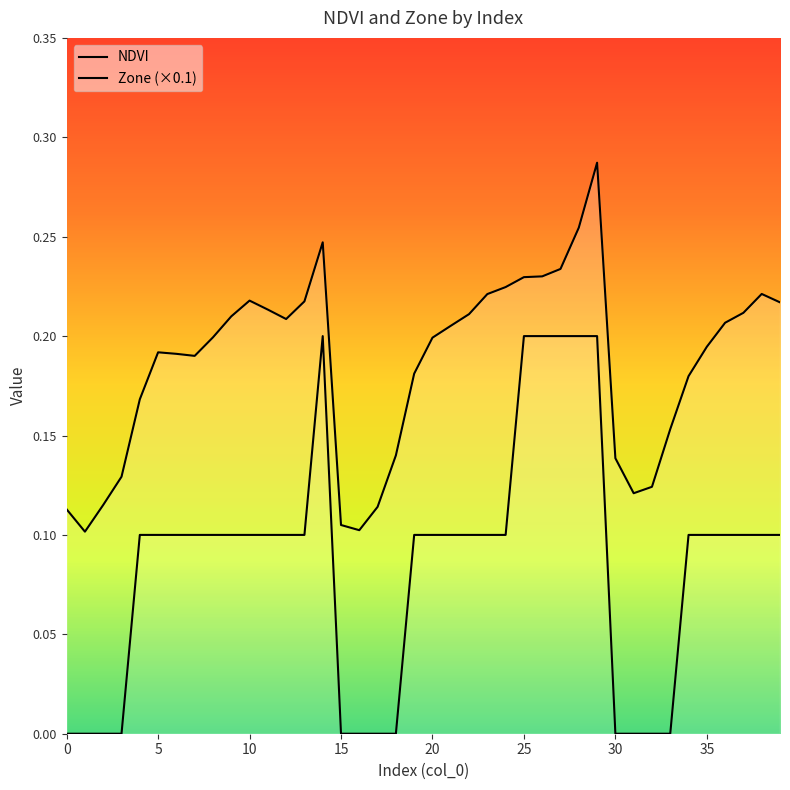

List the series in order of their peak value, highest first.

NDVI, Zone (×0.1)